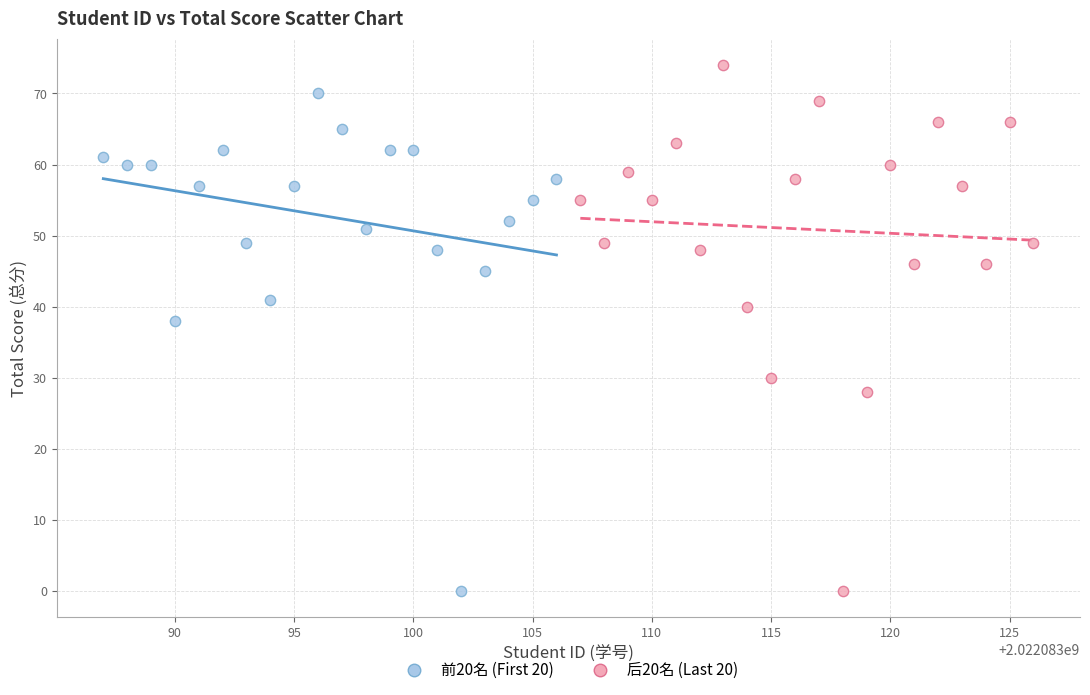

What are all the series names shown in the legend?

前20名 (First 20), 后20名 (Last 20)